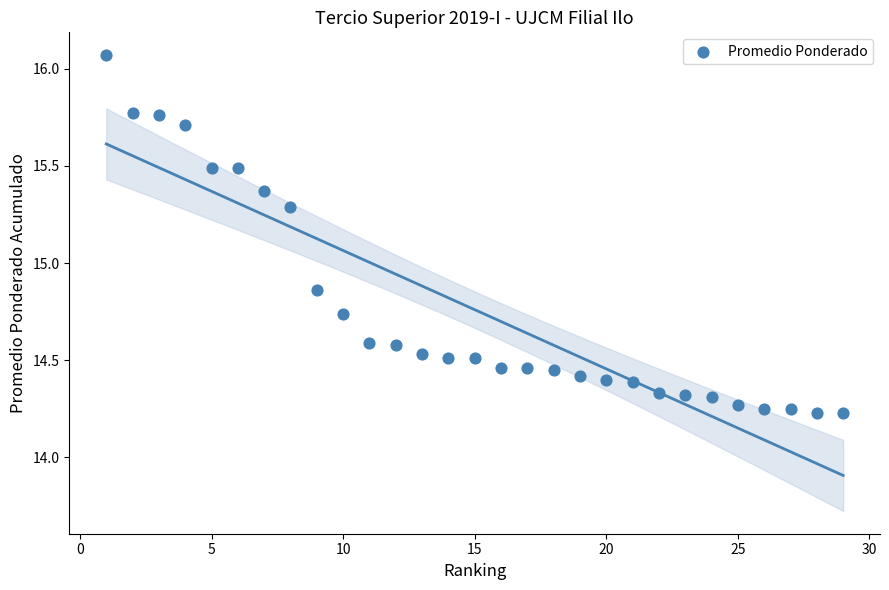

What is the range of X values (max minus min)?

28.0